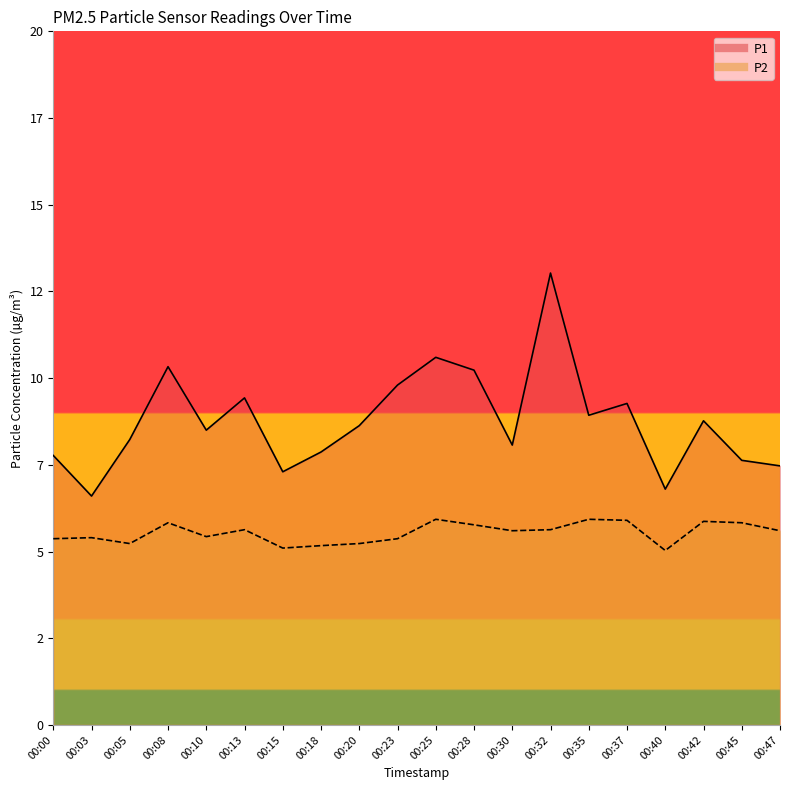

True or false: P2 and P1 cross at least once.

False